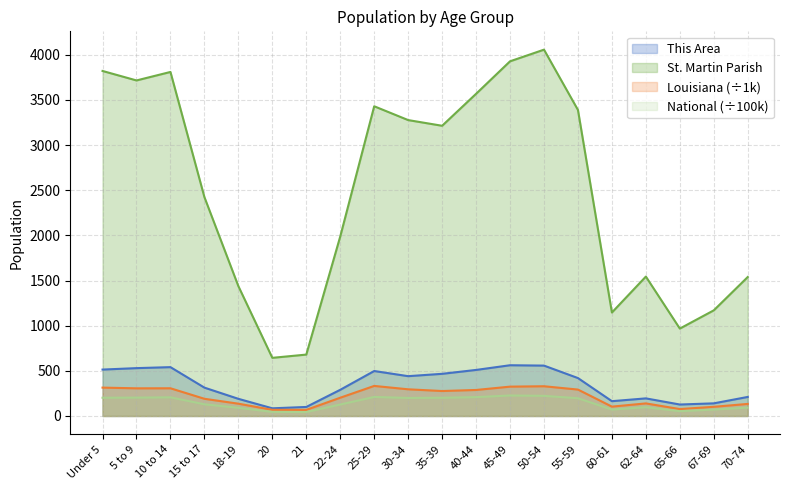

What is the spread (max minus min) of values at 35-39?

3012.2